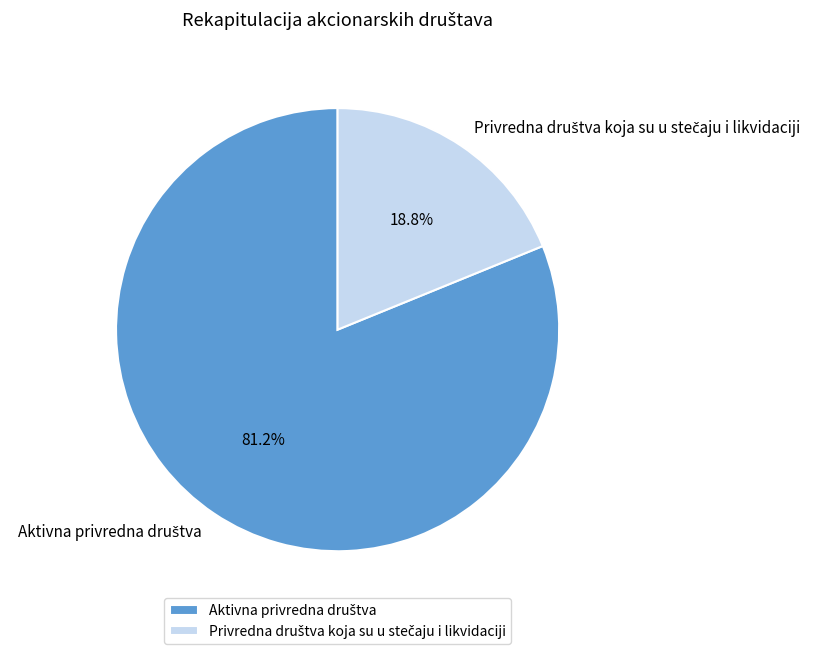

Is there a majority slice in this chart?

Yes